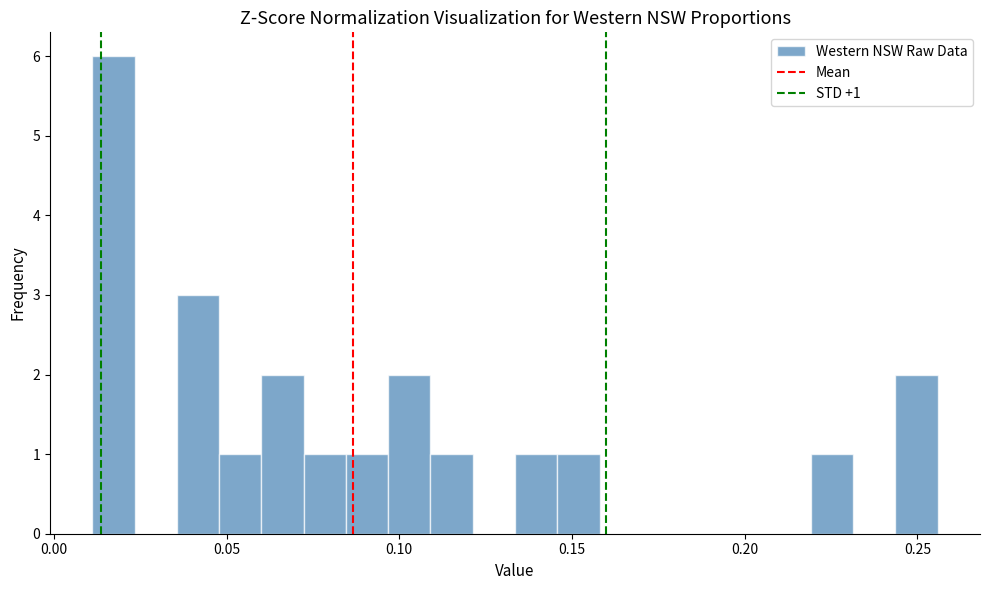

Read against the x-axis, roughly where is the centre of the tallest bar?

0.015